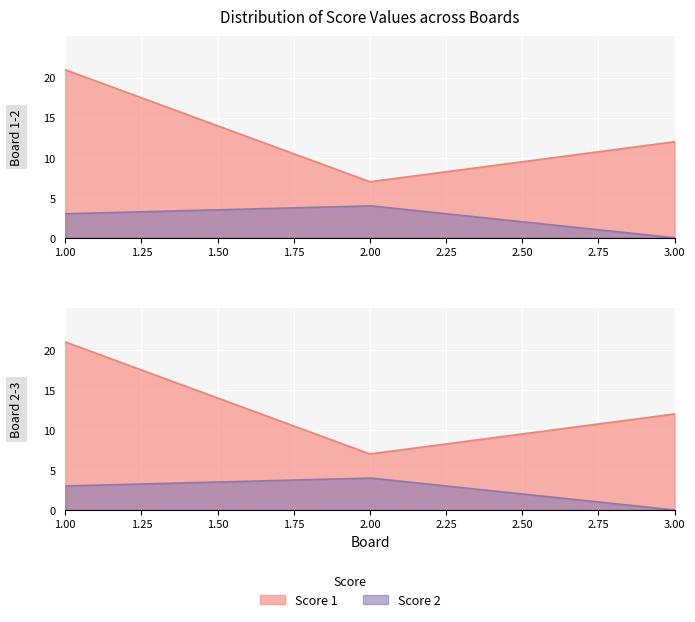

What is the difference between the maximum and minimum values in the Score 1 series?

14